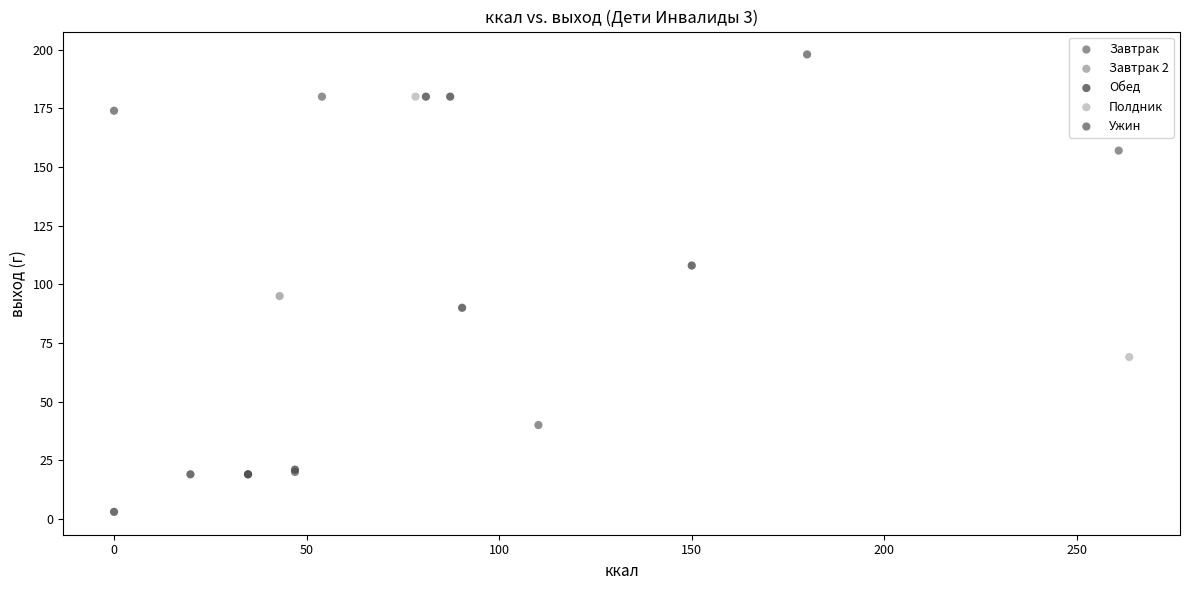

What are all the series names shown in the legend?

Завтрак, Завтрак 2, Обед, Полдник, Ужин